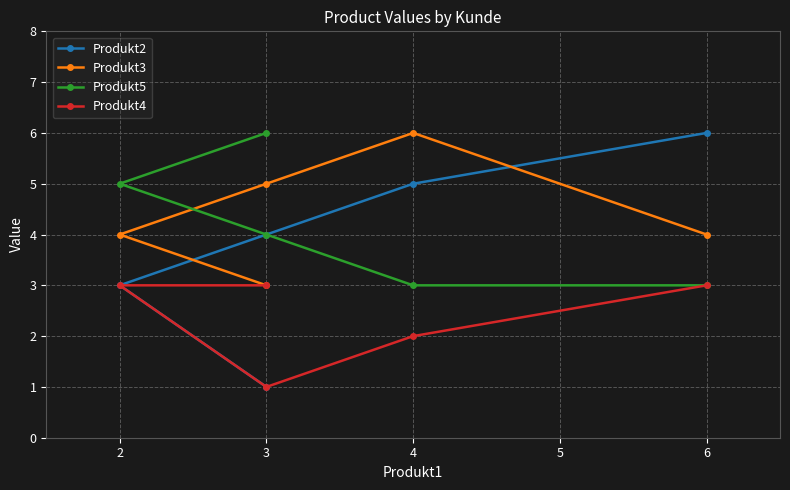

Is it true that Produkt4 equals 1 at 3?

True